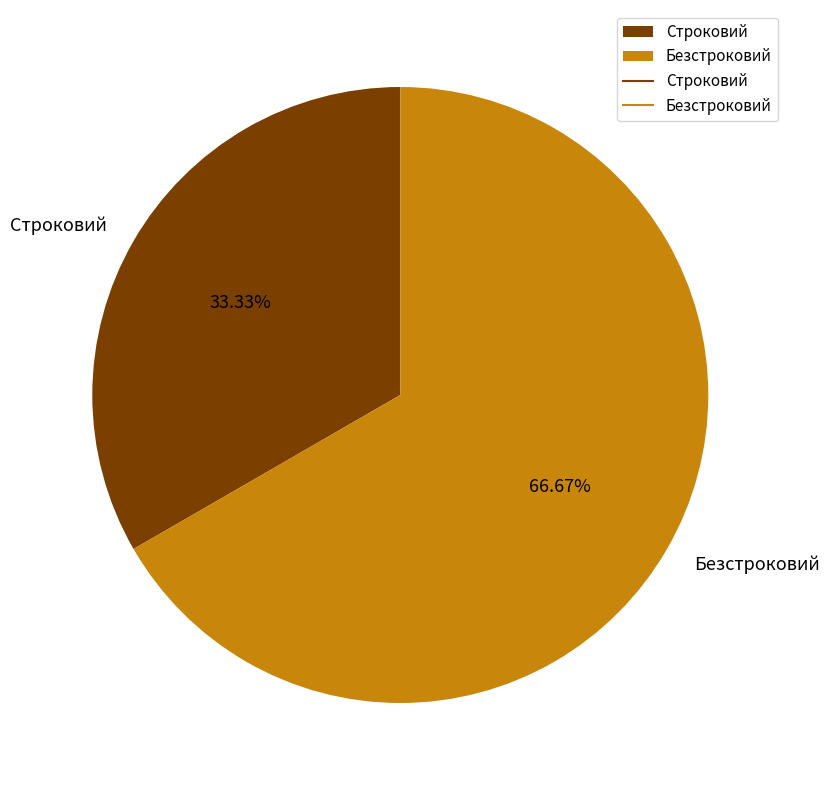

Is there any slice that represents more than half of the pie?

Yes